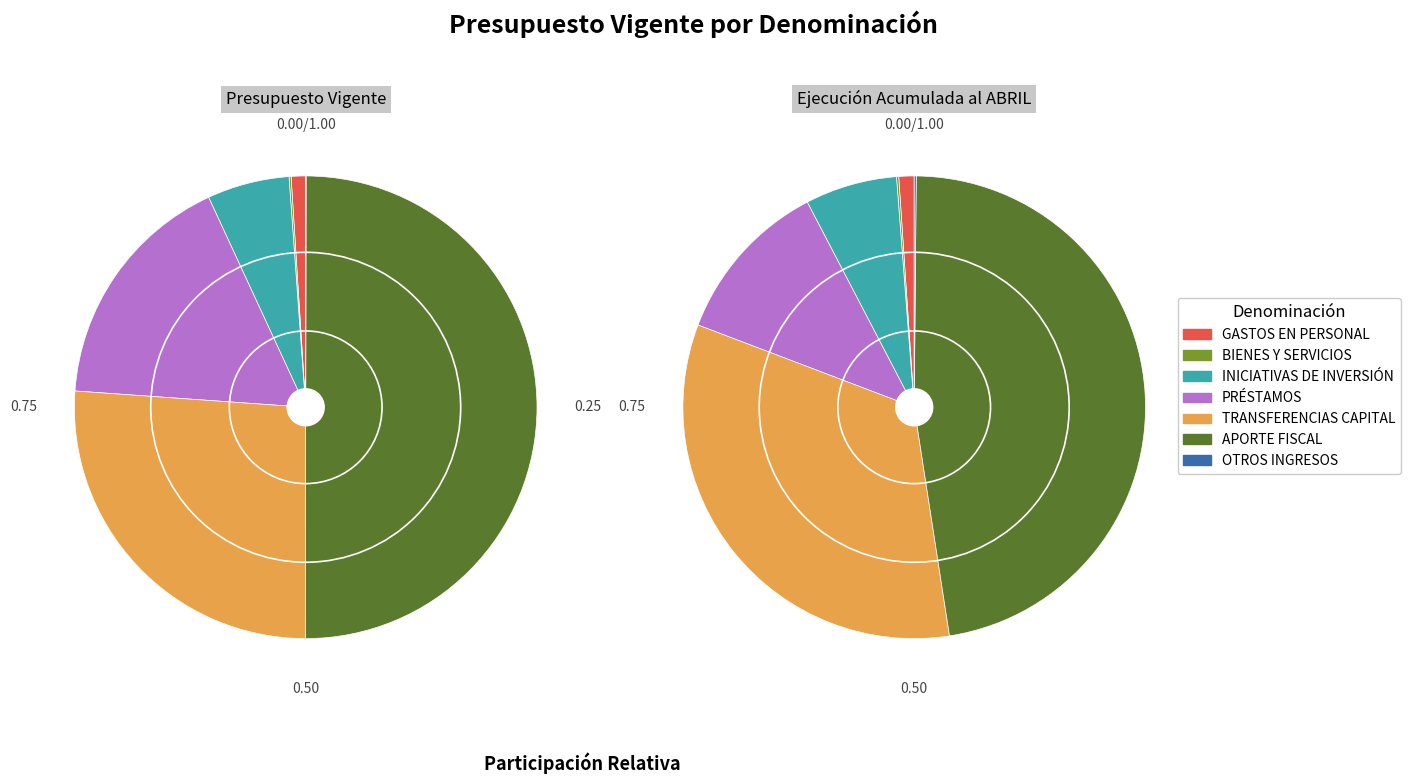

The OTROS INGRESOS CORRIENTES slice represents 0% of the pie. True or false?

True